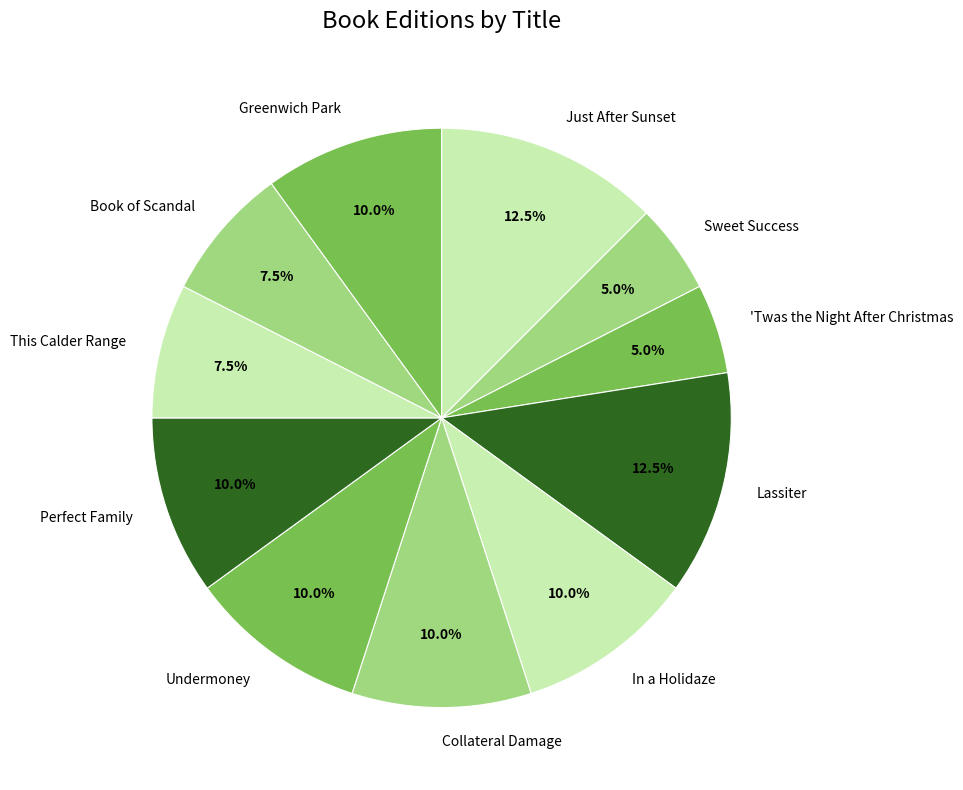

How many slices are in this pie chart?

11